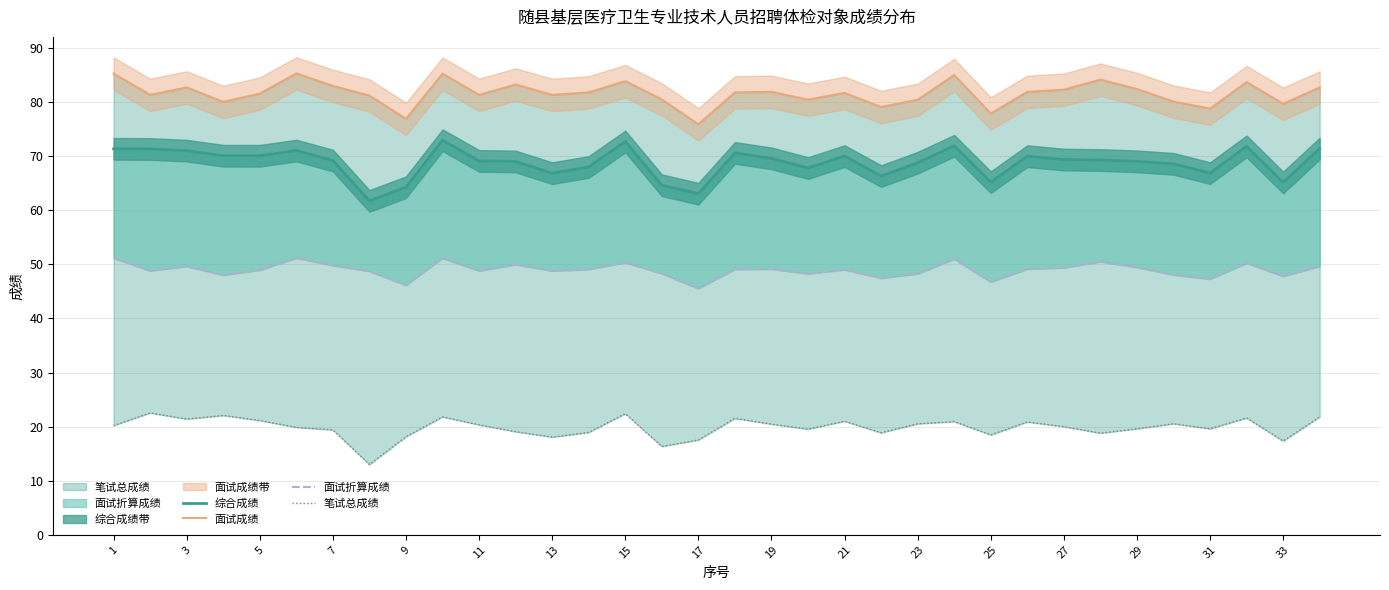

Rank the series by their maximum value, from lowest to highest.

笔试总成绩, 面试折算成绩, 综合成绩, 面试成绩